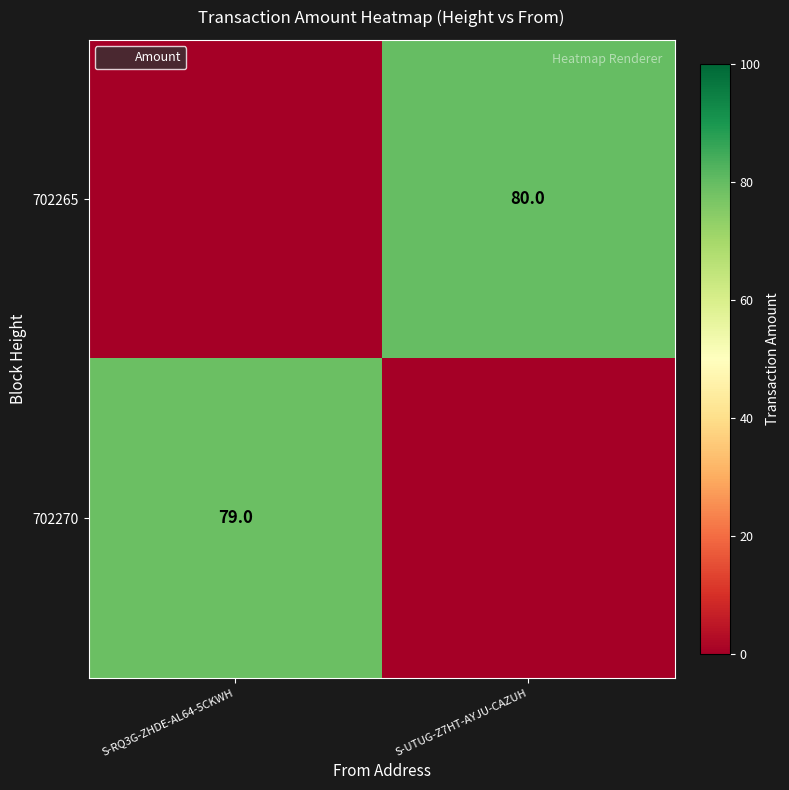

The 702270 series shows 0 at S-UTUG-Z7HT-AYJU-CAZUH. True or false?

True